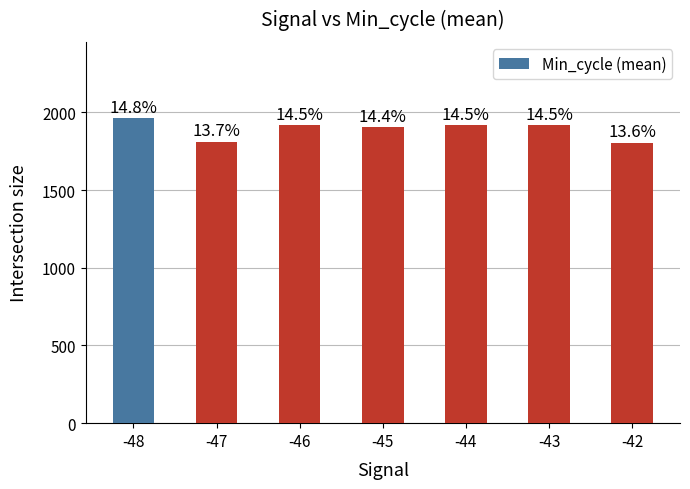

How many bars are there in total?

7